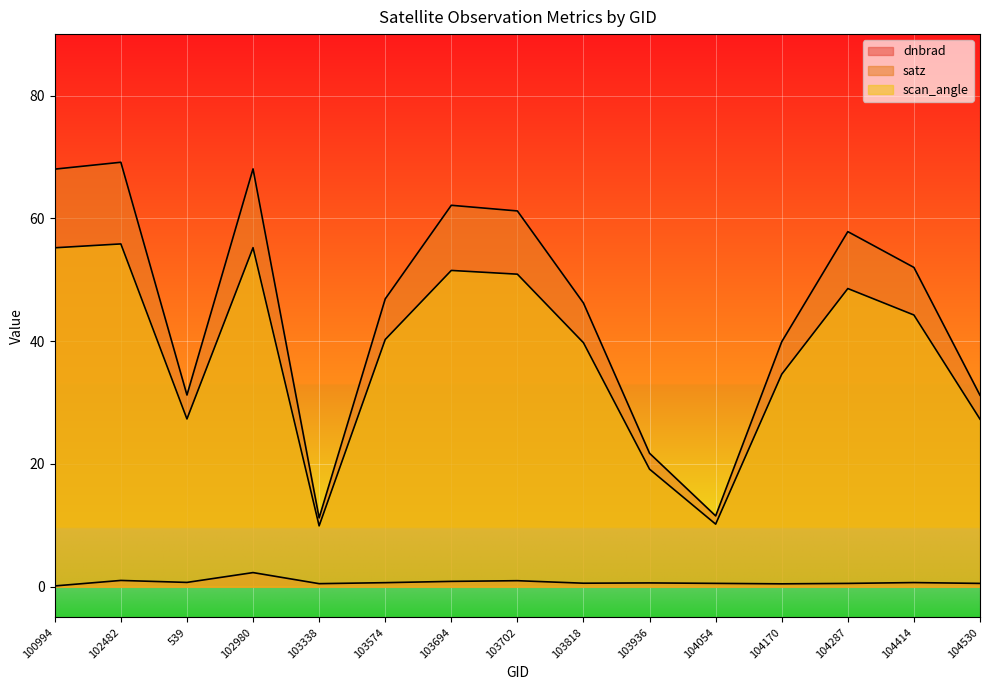

Which category has the lowest value in the scan_angle series?

103338